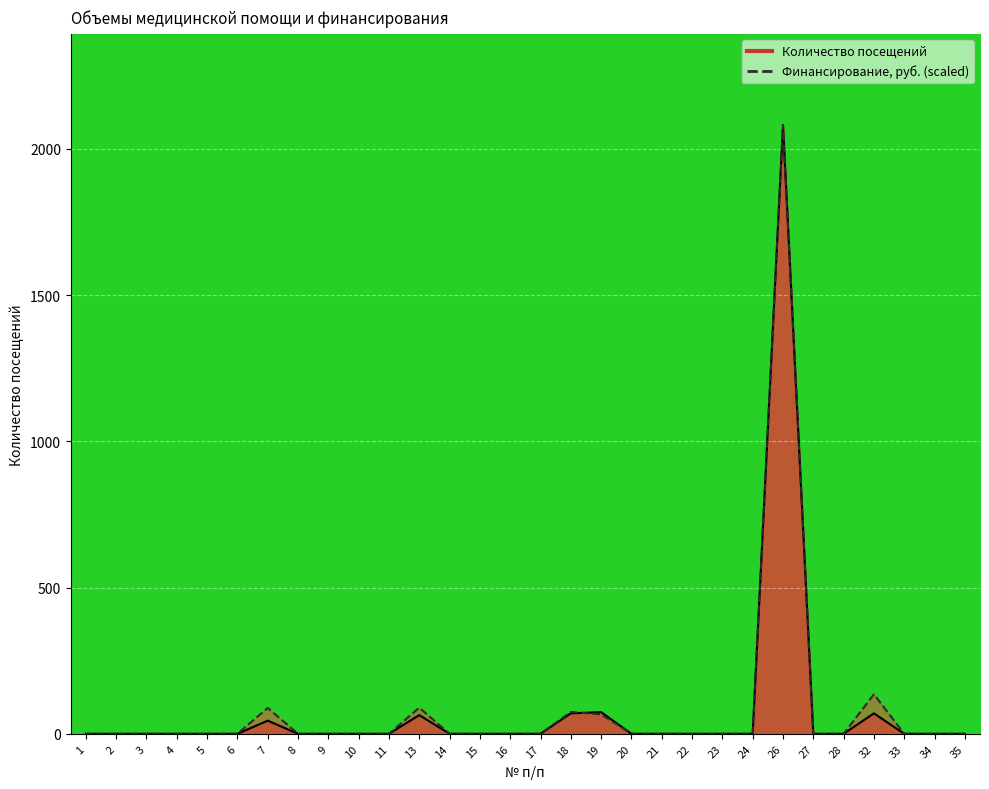

After their last crossing, which series has the higher values: Количество посещений or Финансирование, руб.?

Количество посещений